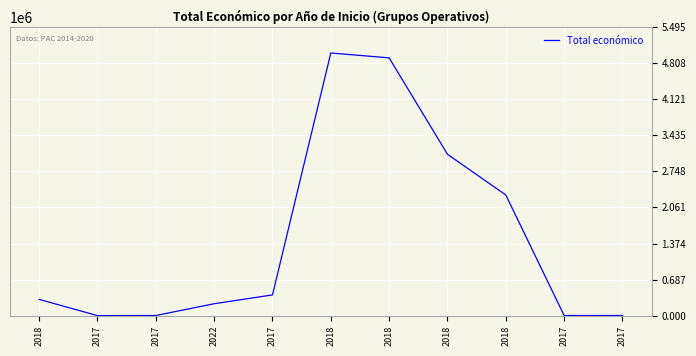

What is the value of the 4th point from the left?

228922